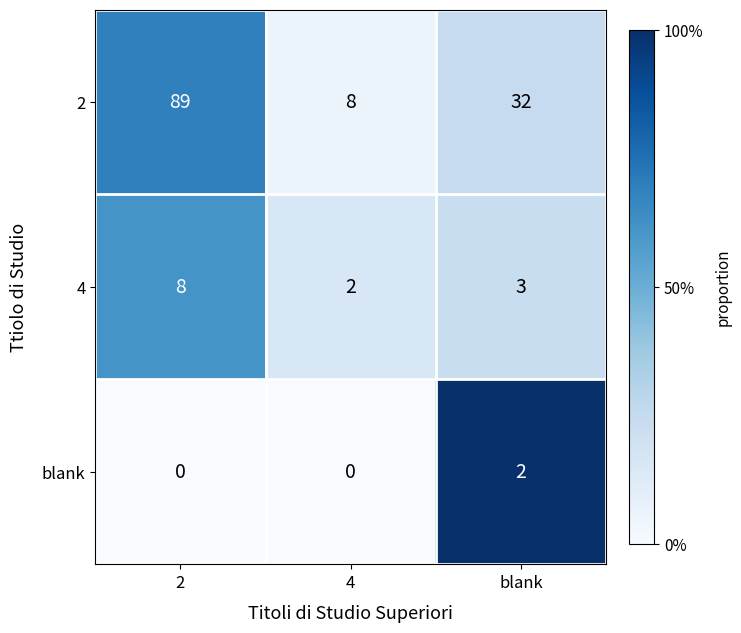

At which label does 2 reach its minimum?

4